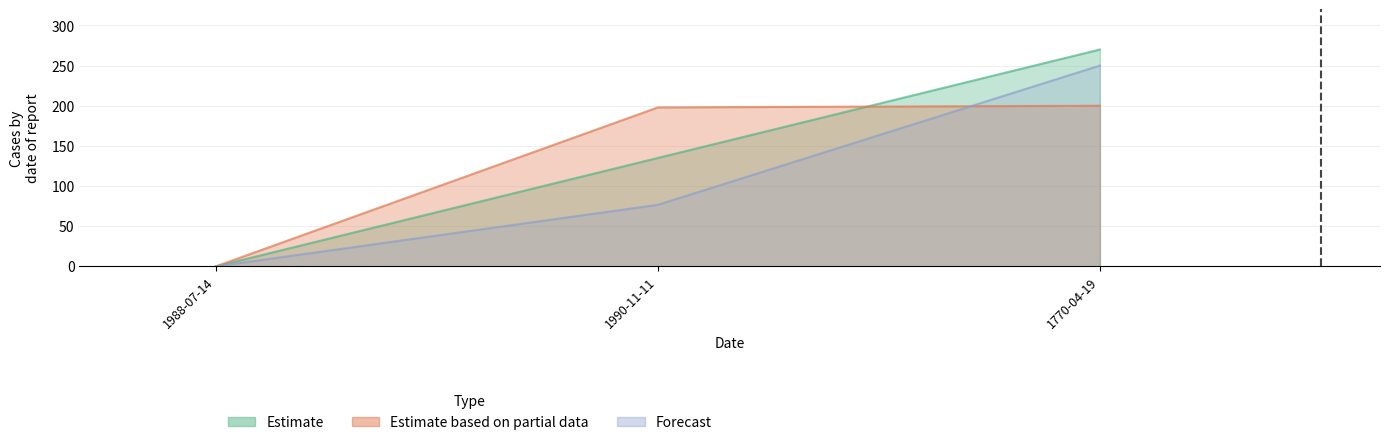

How many data points in Estimate based on partial data are above 197?

2